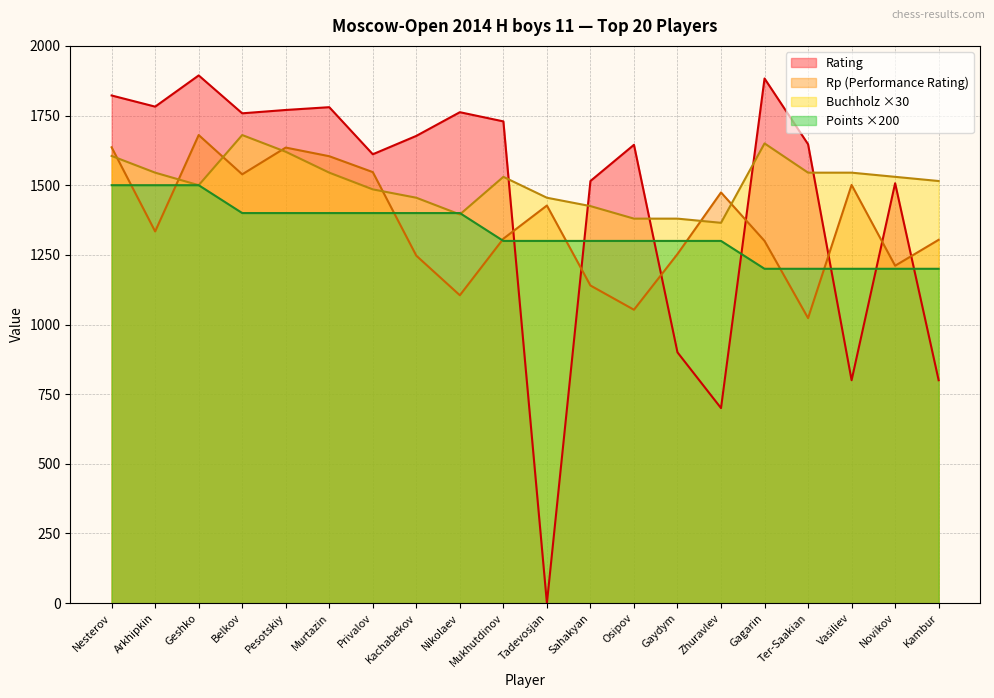

Reading left to right, extract all data points from this chart.

Rating: 1822	1782	1894	1758	1770	1780	1611	1677	1762	1729	0	1515	1645	900	700	1883	1647	800	1507	800
Points: 1500	1500	1500	1400	1400	1400	1400	1400	1400	1300	1300	1300	1300	1300	1300	1200	1200	1200	1200	1200
Buchholz: 1605	1545	1500	1680	1620	1545	1485	1455	1395	1530	1455	1425	1380	1380	1365	1650	1545	1545	1530	1515
Rp: 1636	1334	1680	1539	1635	1604	1547	1247	1105	1308	1427	1140	1053	1253	1474	1300	1023	1501	1211	1304